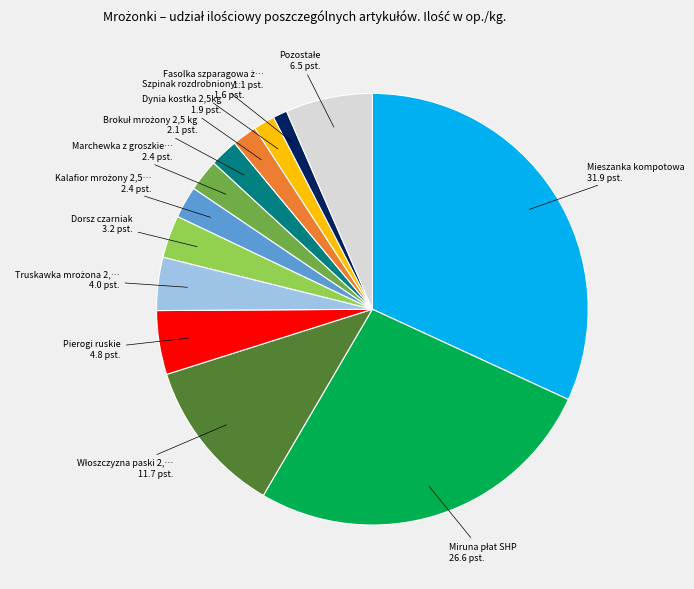

Is there any slice that represents more than half of the pie?

No